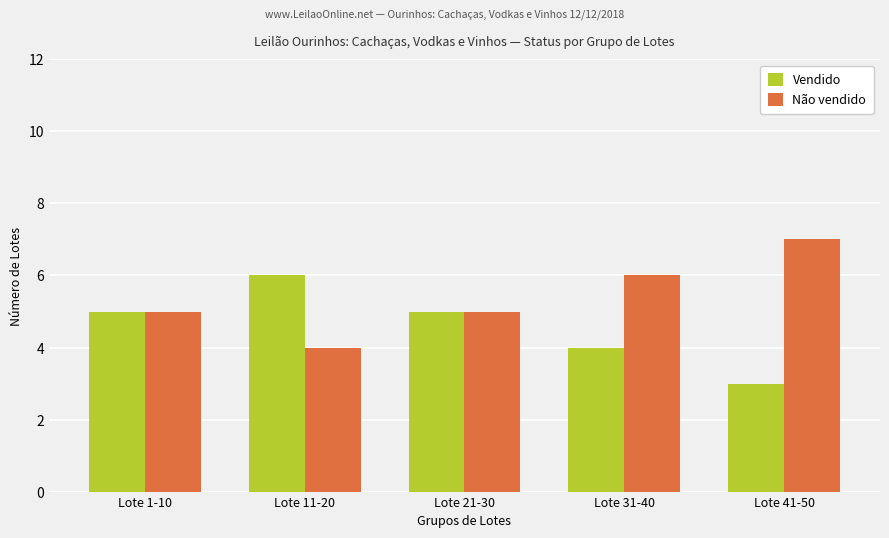

True or false: Não vendido has a value of 2 at Lote 11-20.

False